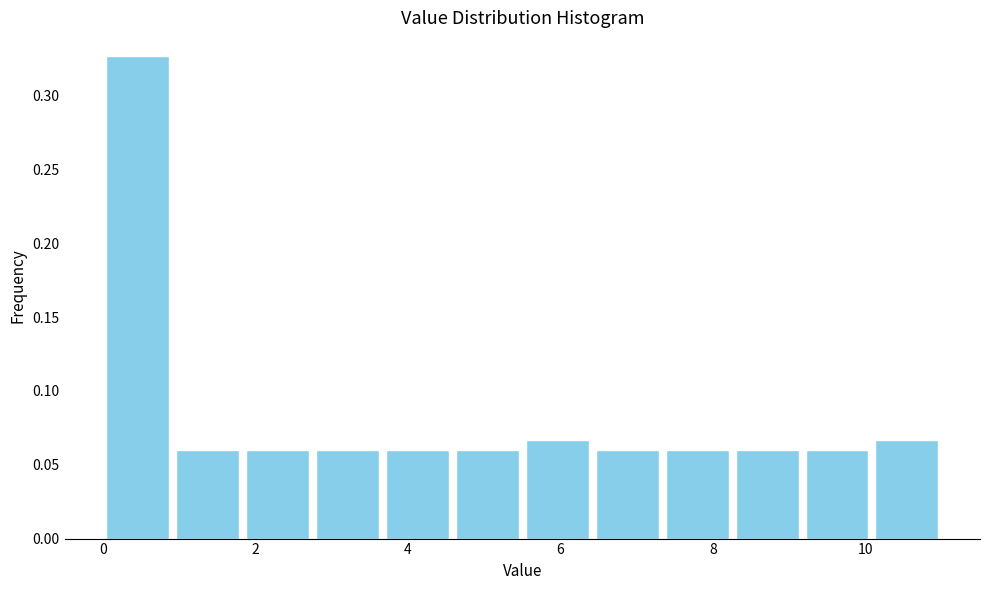

How tall is the bar that spans 1.0 to 1.8 on the x-axis? Neither the bar edges nor the heights are printed on the chart, so give them approximately, as read against the axes.

0.060